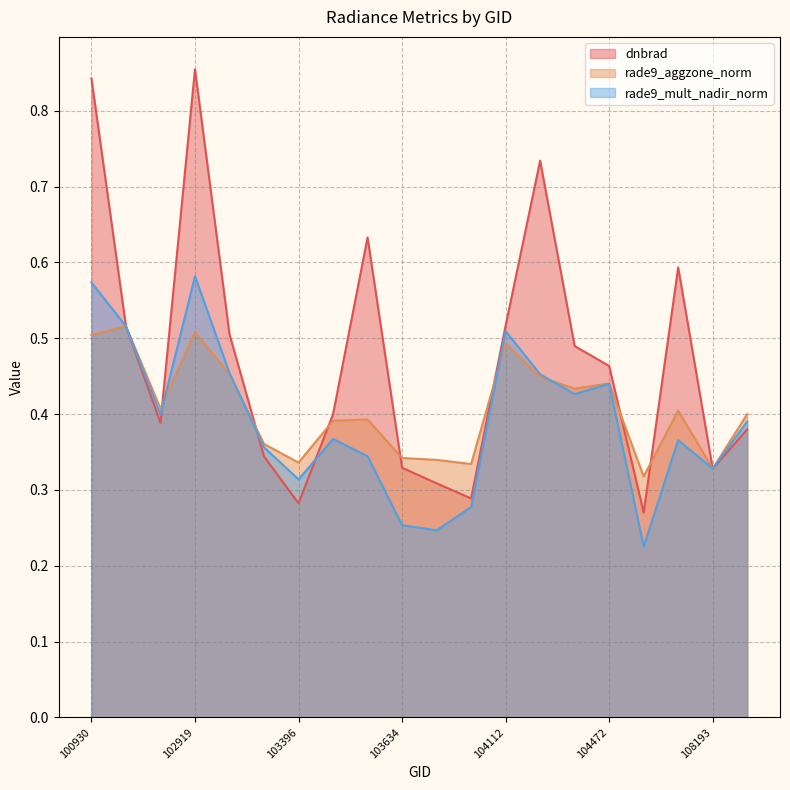

At which label does rade9_aggzone_norm reach its peak?

102671